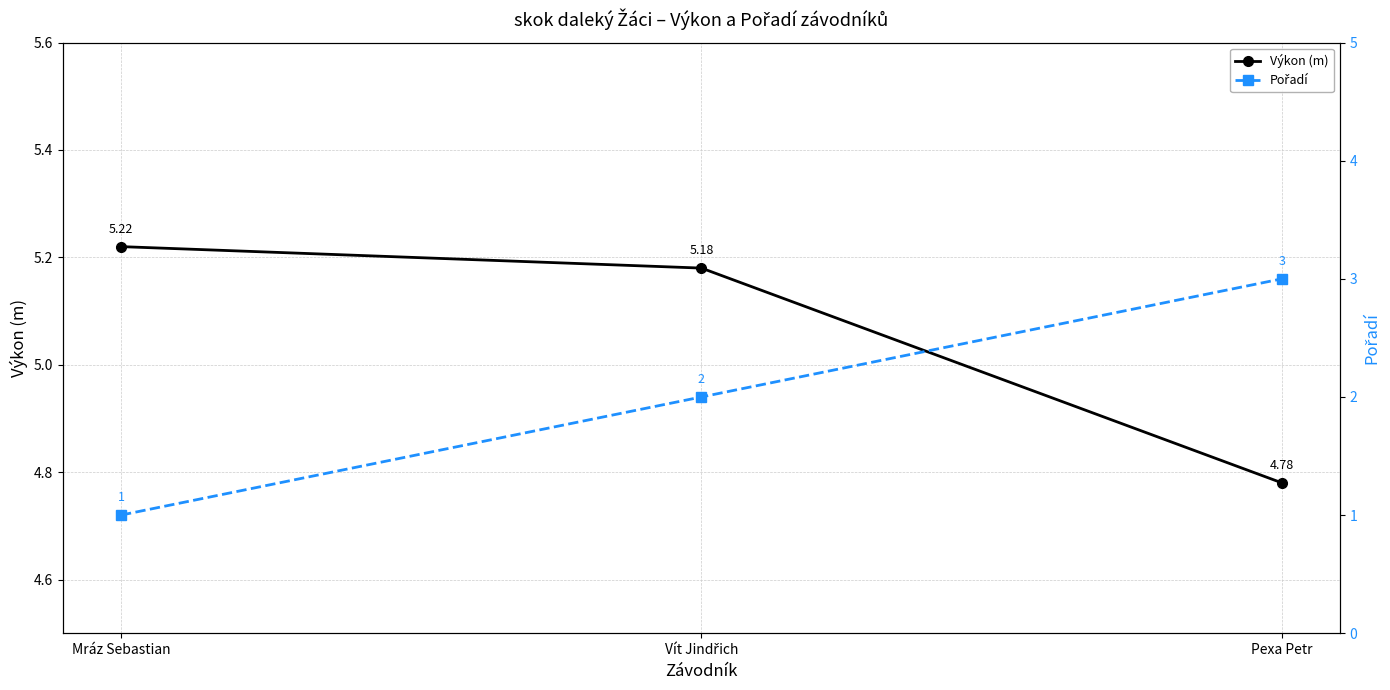

What is the value of the Pořadí point at the 3rd from the left?

3.0